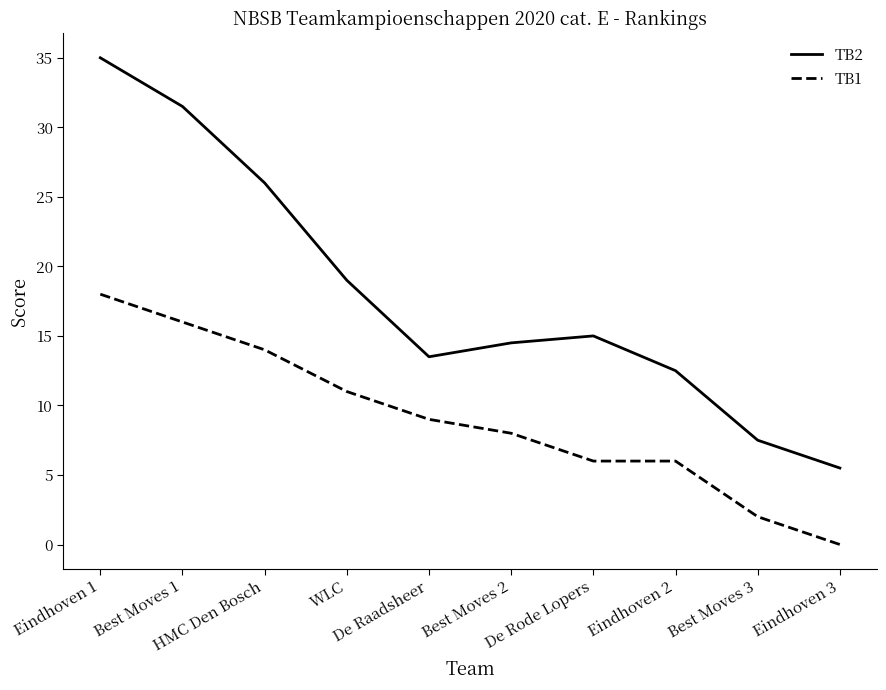

Where is TB2 nearest to the value 20?

WLC